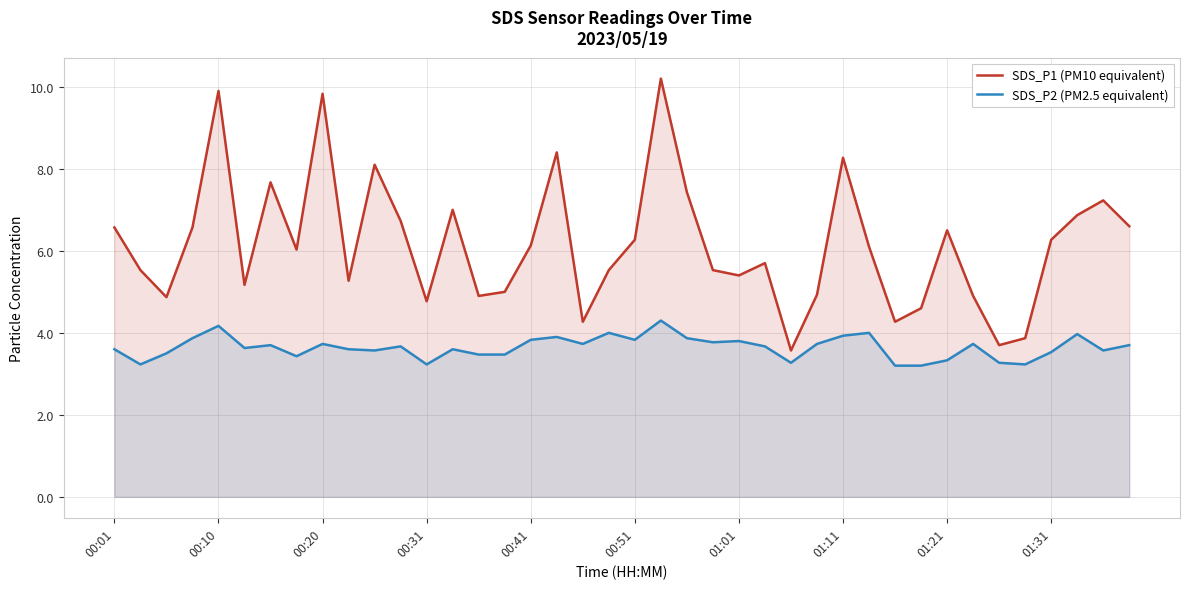

How many data points in SDS_P1 (PM10 equivalent) are less than 6?

19